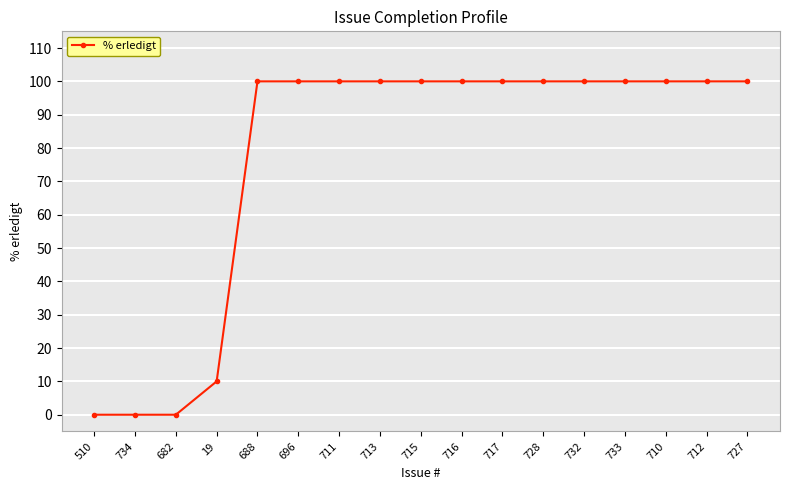

What position from the right is 19?

14